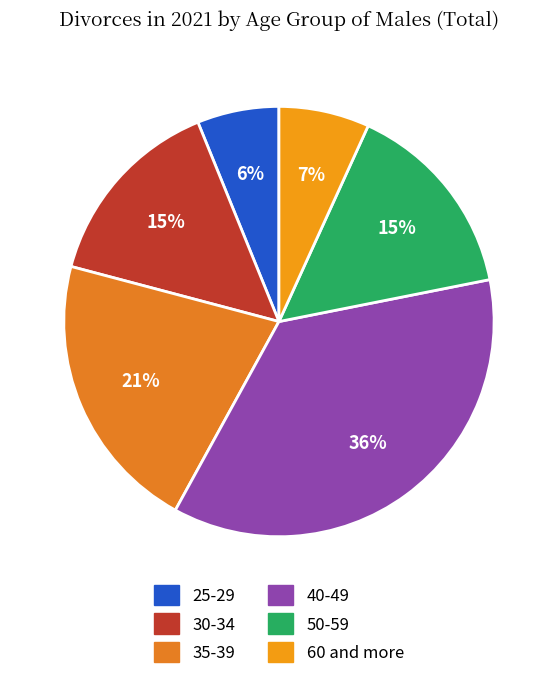

Is 25-29 the majority of the pie?

No